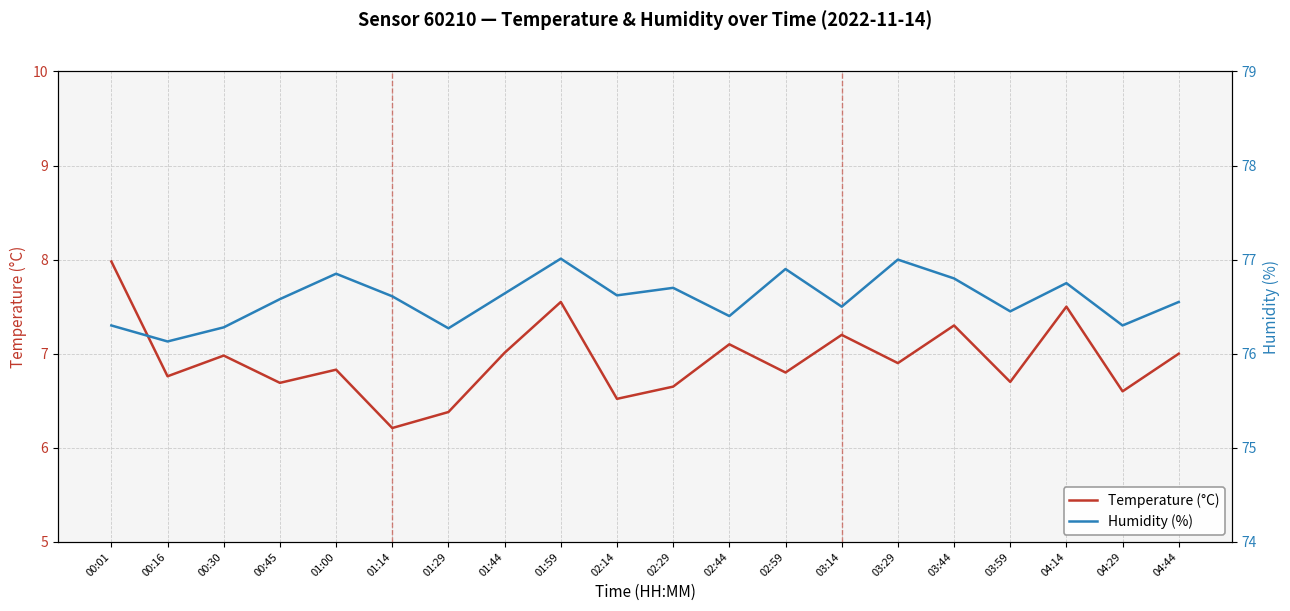

True or false: Humidity (%) and Temperature (°C) intersect in this chart.

False